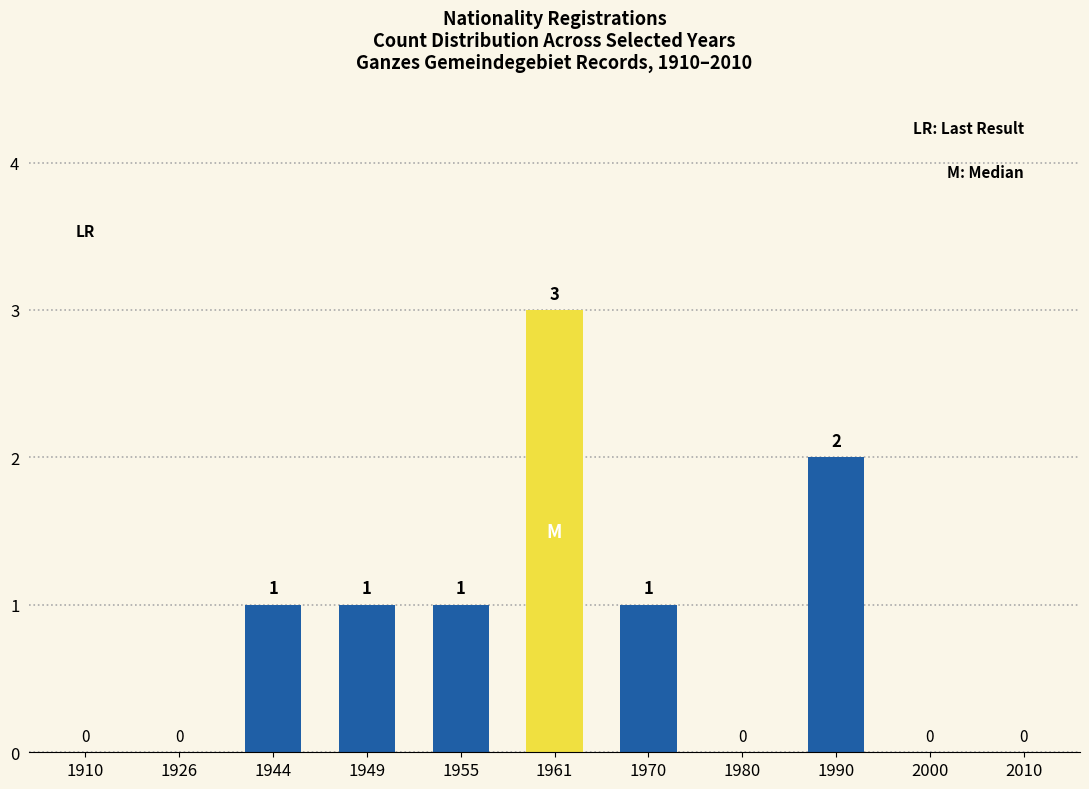

Which has a higher value, 1955 or 1926?

1955